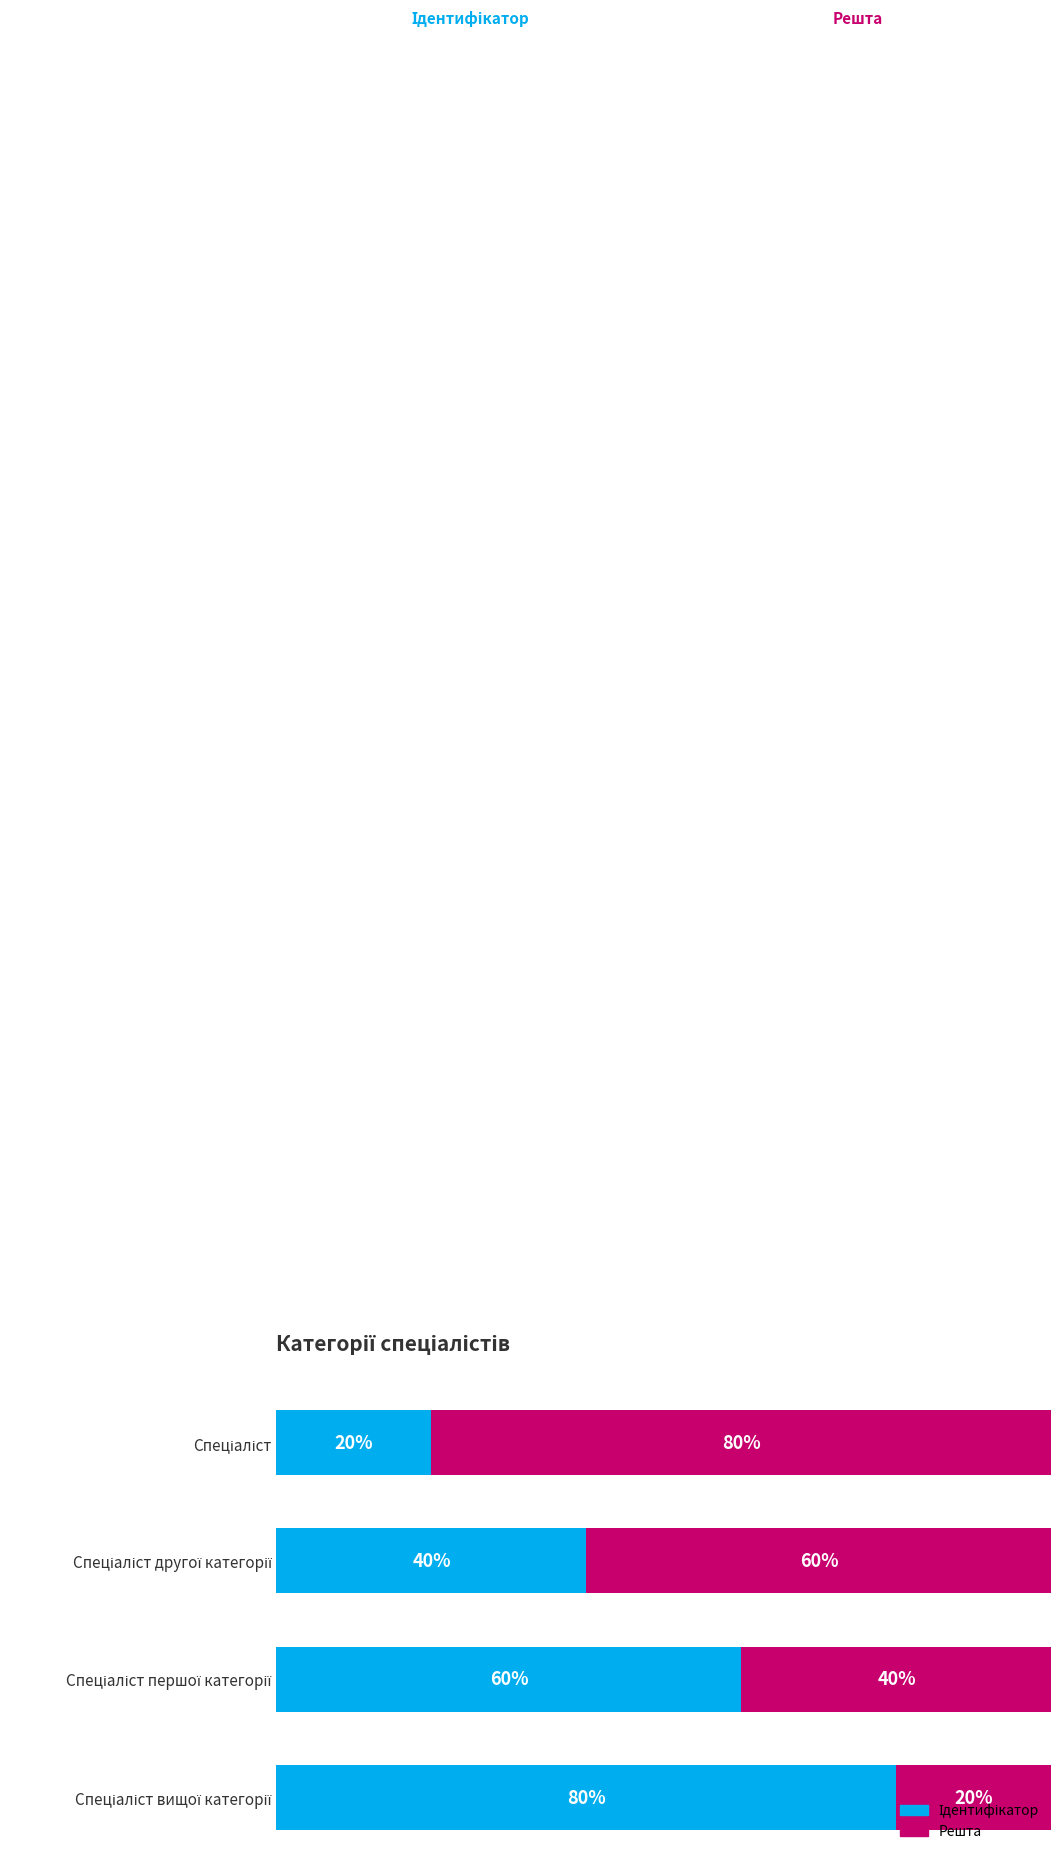

List the labels in order of Решта value, smallest first.

3, 2, 1, 0